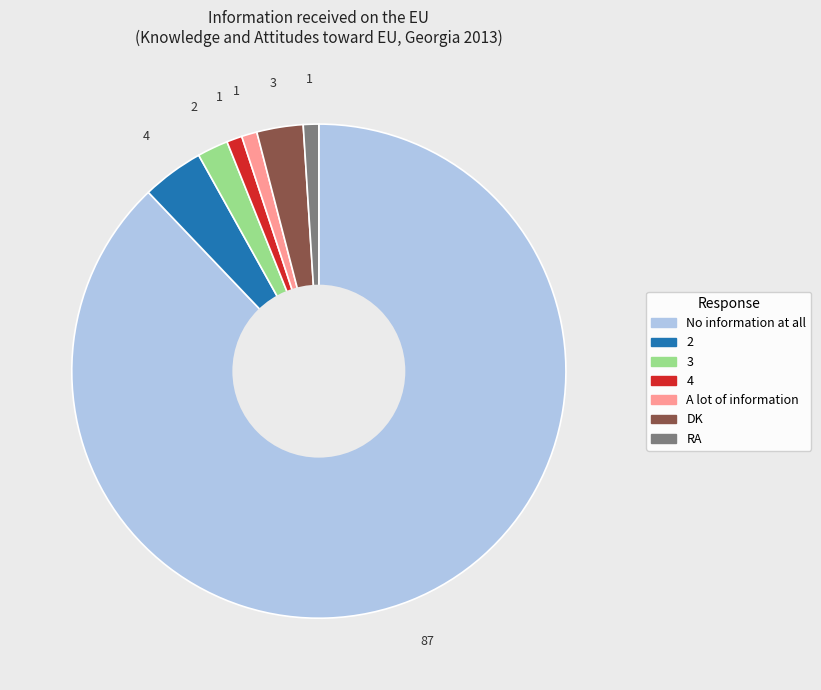

Approximately how many times larger is the value at A lot of information compared to RA?

1.0